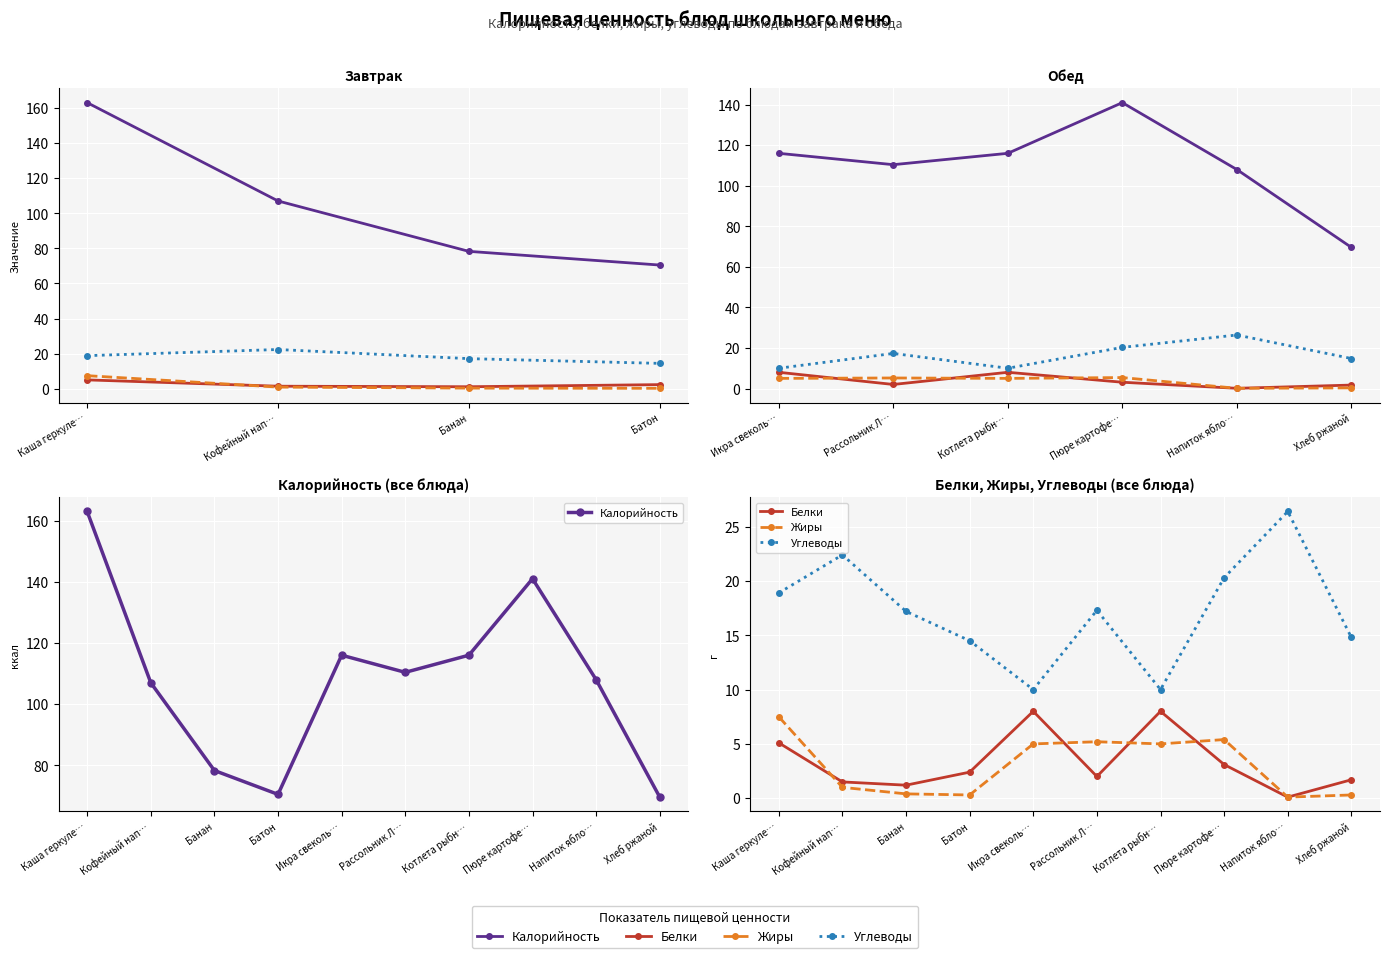

True or false: Калорийность and Углеводы intersect in this chart.

False